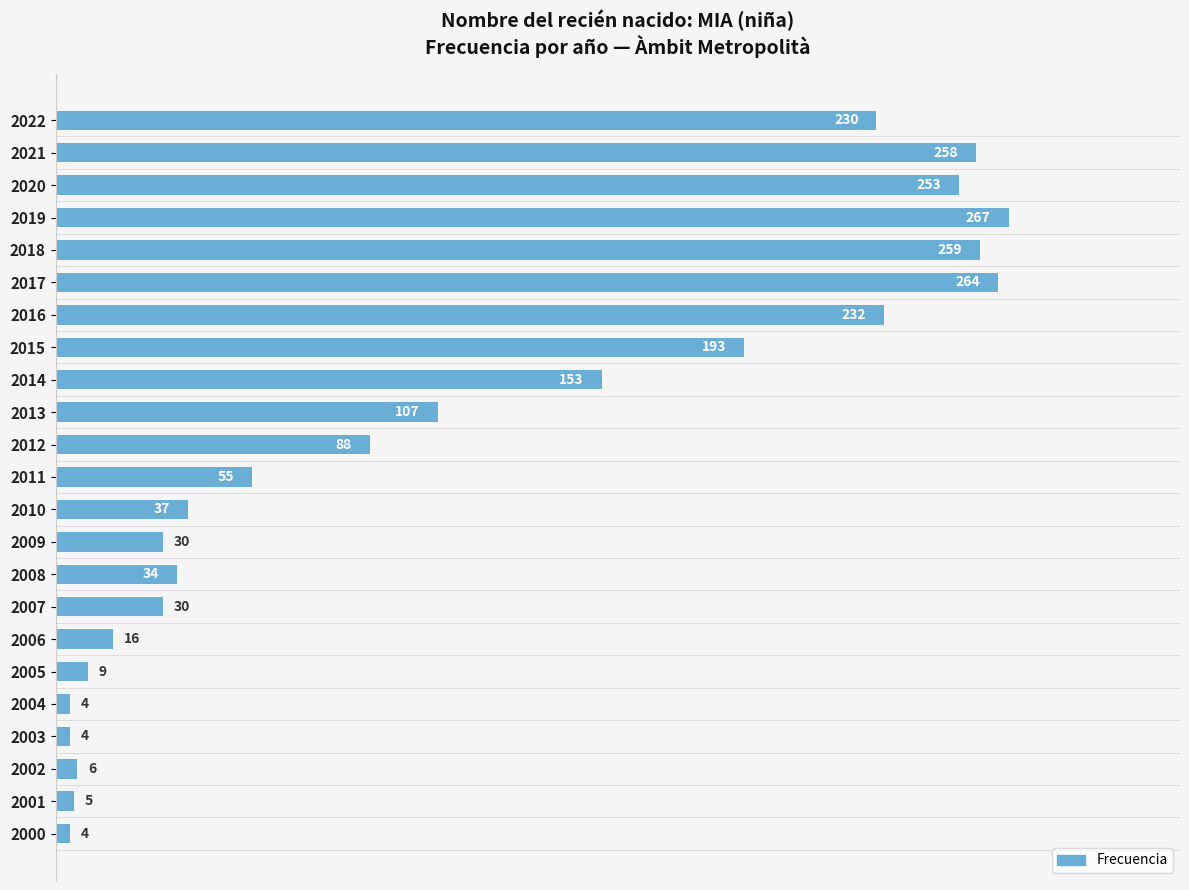

What is the smallest value displayed?

4